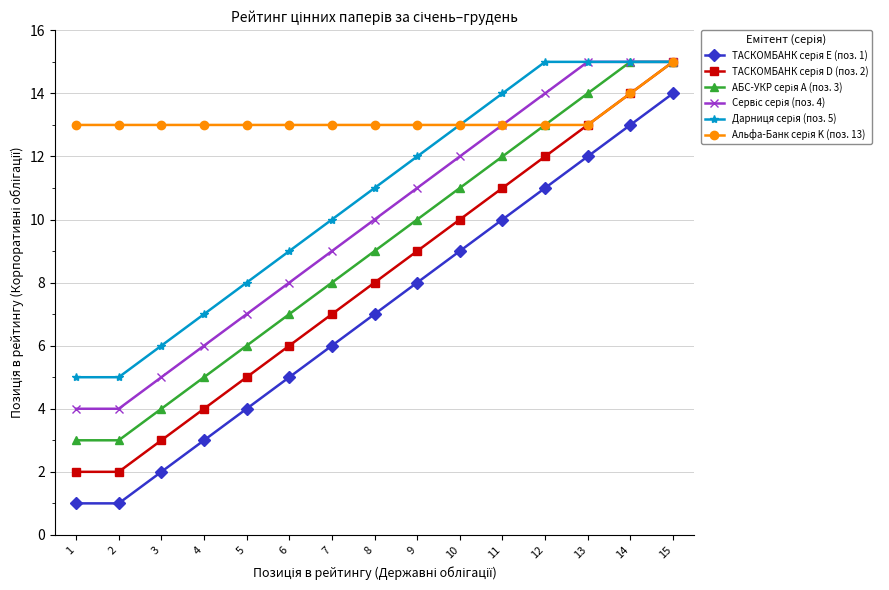

What is the greatest value displayed?

15